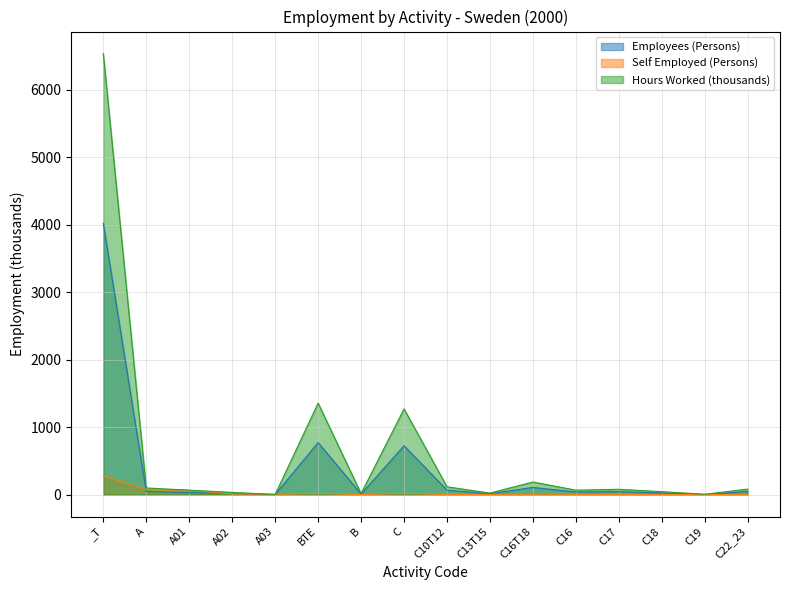

What is the highest value of the Employees (Persons) series?

4023